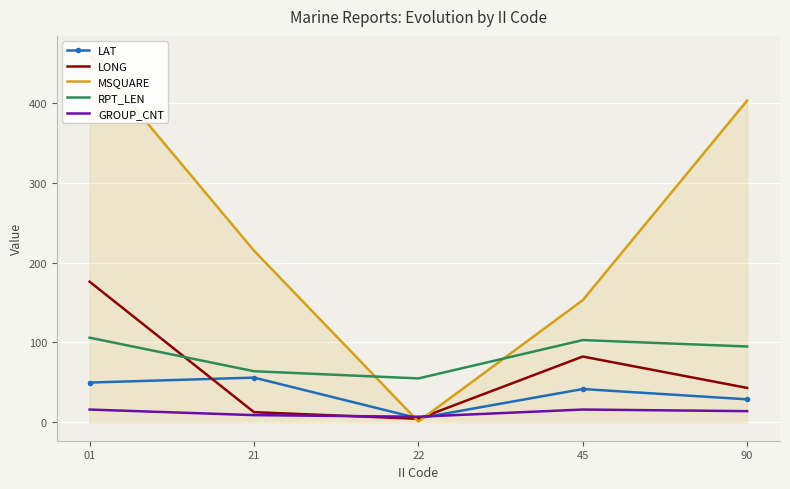

Which series has the largest total across all categories?

MSQUARE